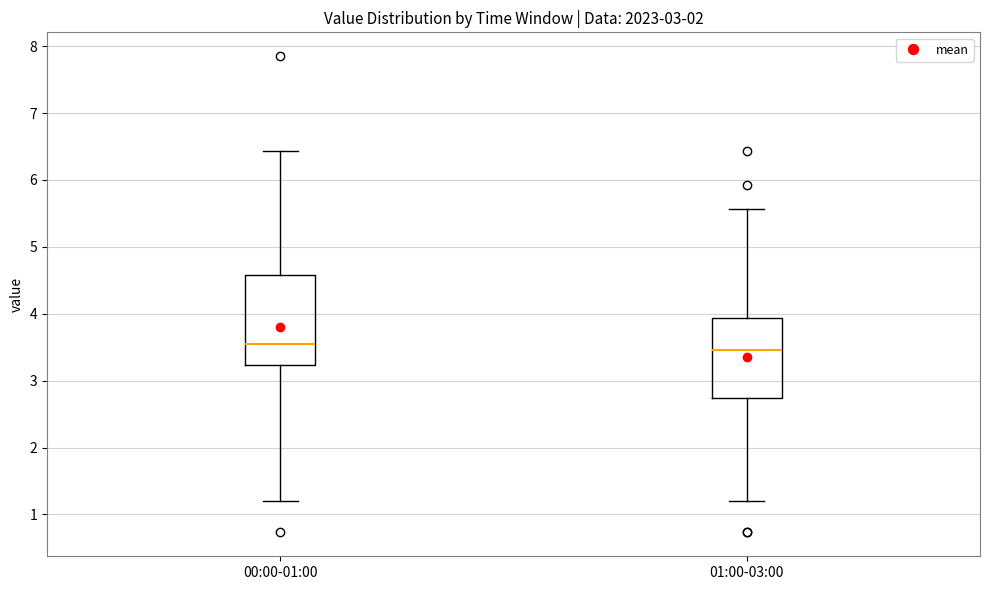

Comparing the boxes themselves (not the whiskers), which one is the tallest?

00:00-01:00